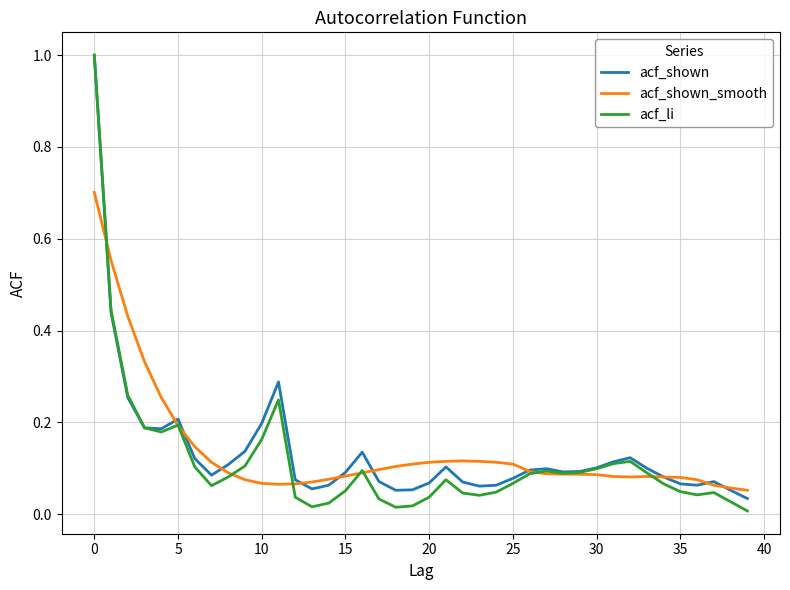

How many lines are shown in the chart?

3